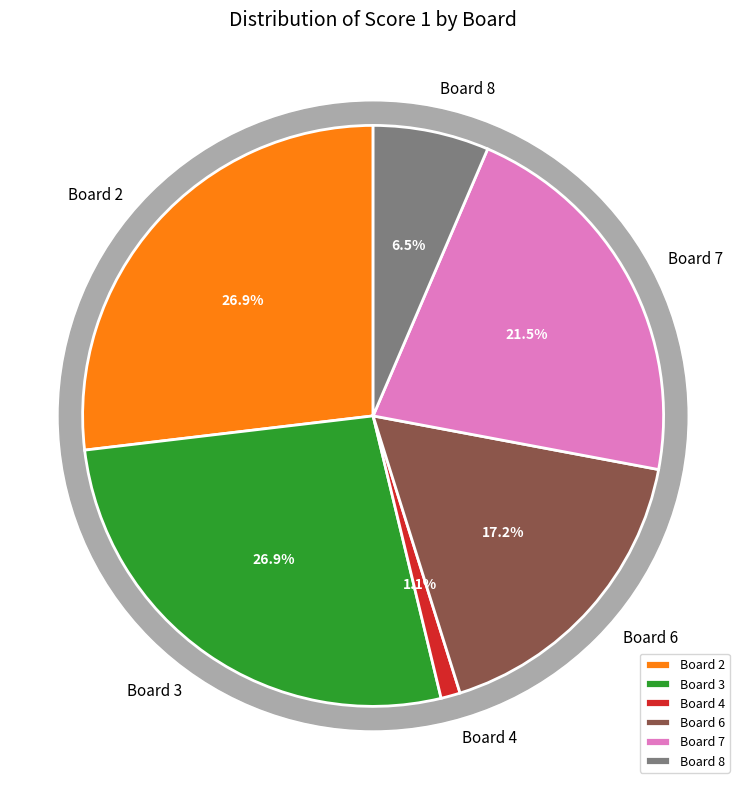

What portion of the pie excludes Board 3?

73.1%